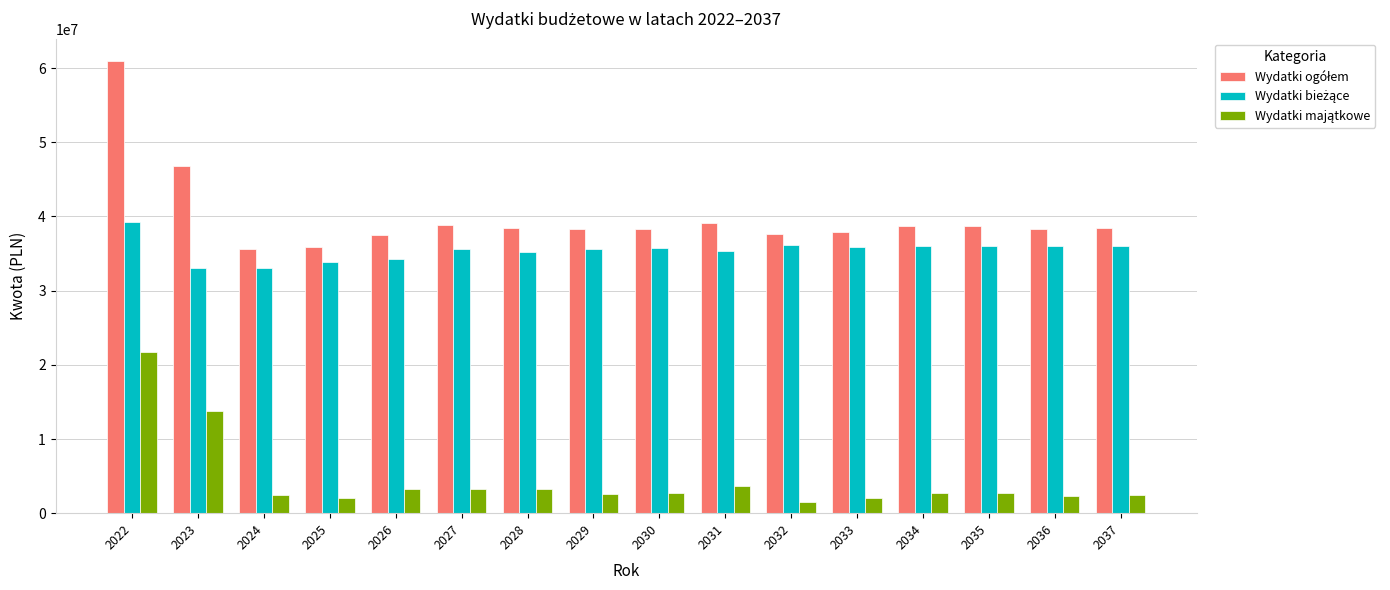

What is the smallest value displayed?

1480000.0